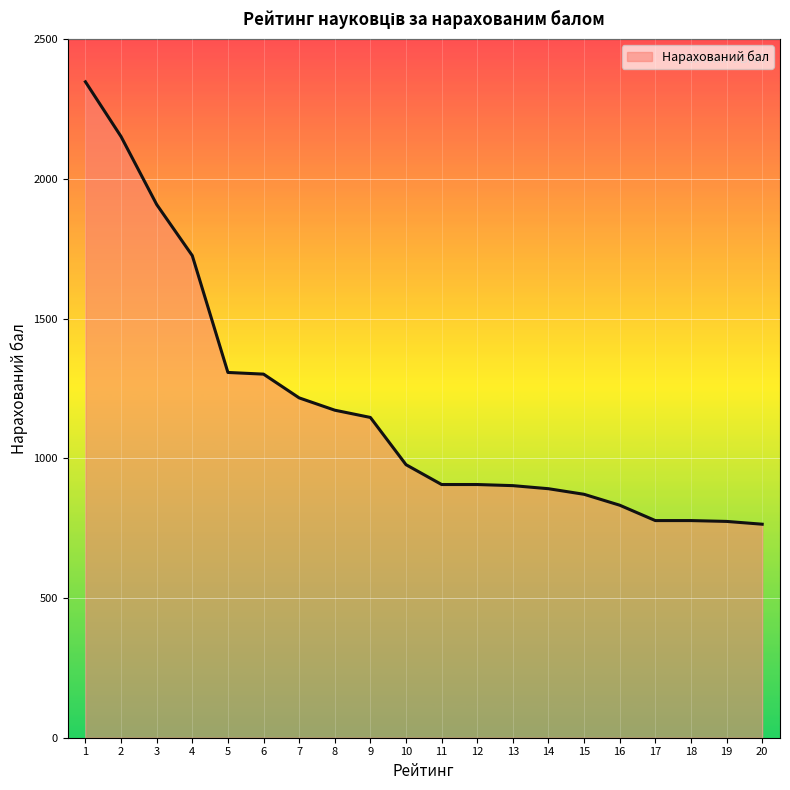

What is the maximum value shown in the chart?

2347